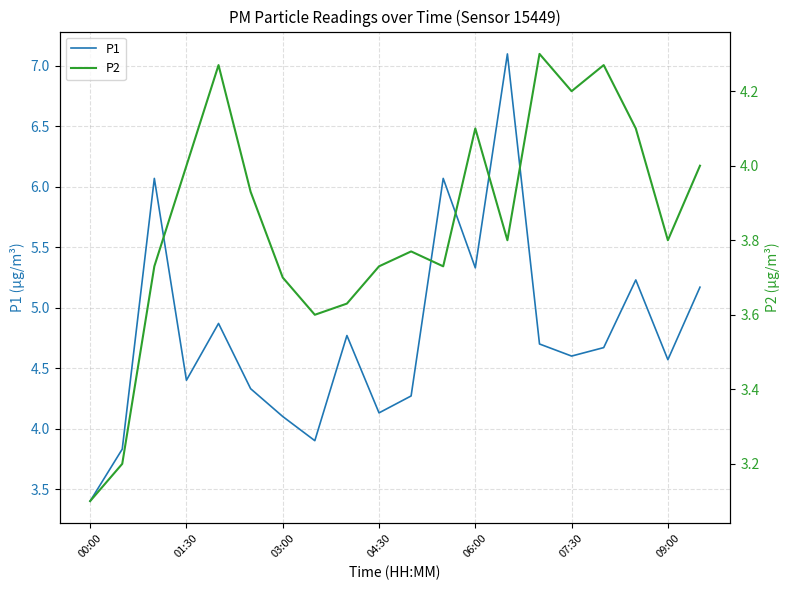

What is the minimum value for P1?

3.4